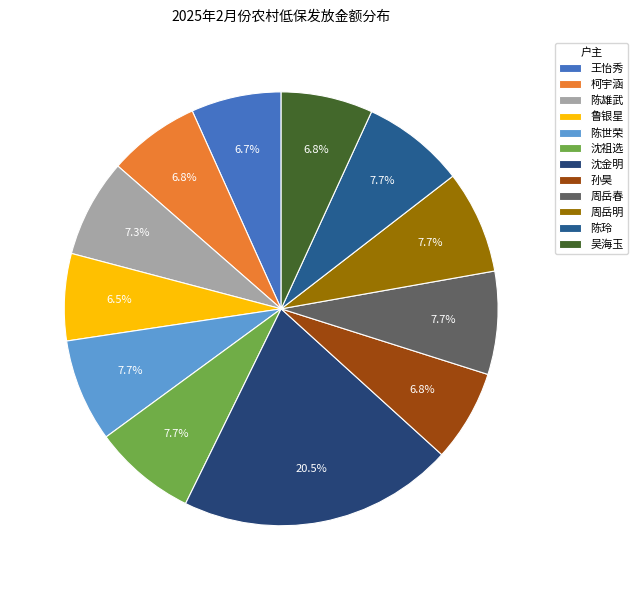

Does any single category account for the majority?

No